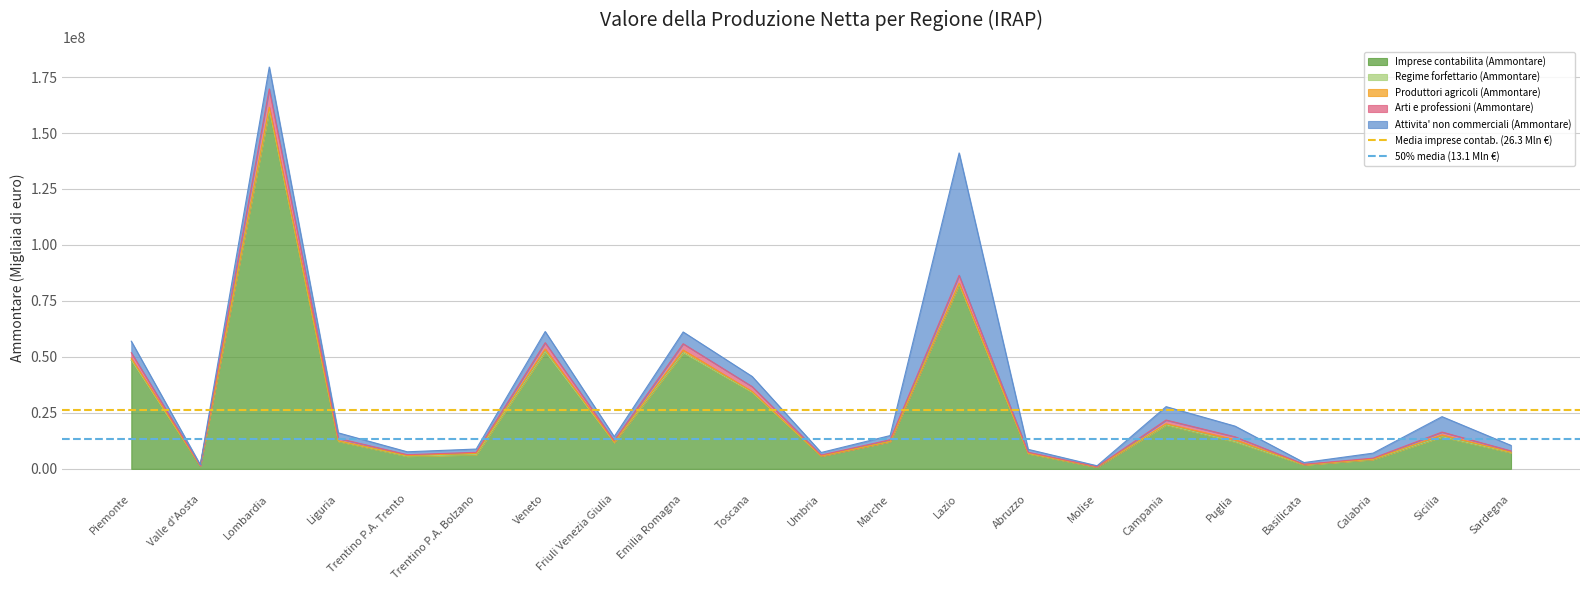

Is it true that Imprese contabilita (Ammontare) equals 78640147 at Emilia Romagna?

False